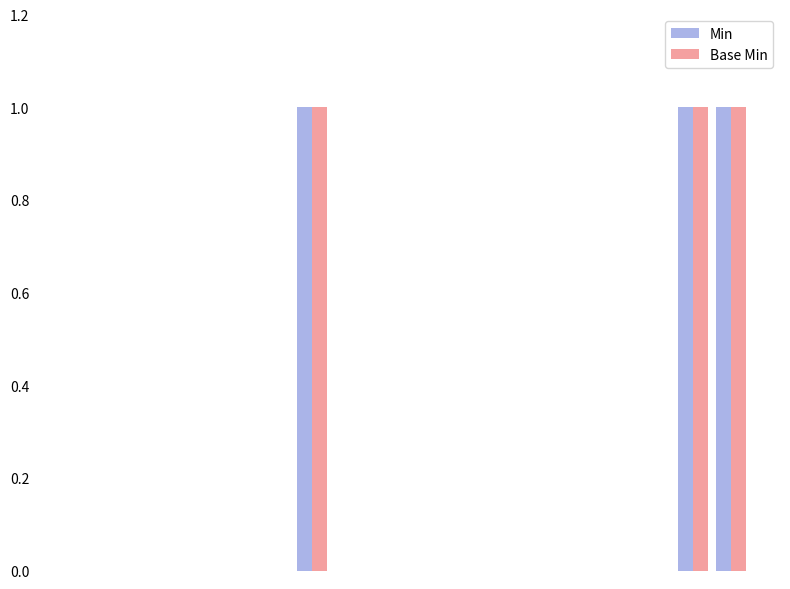

What is the sum of all Base Min values?

3